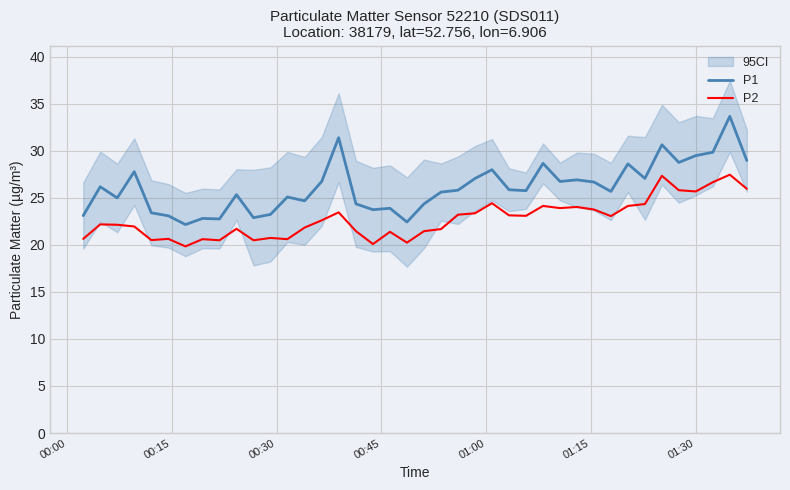

What is the lowest value of the P2 series?

19.8